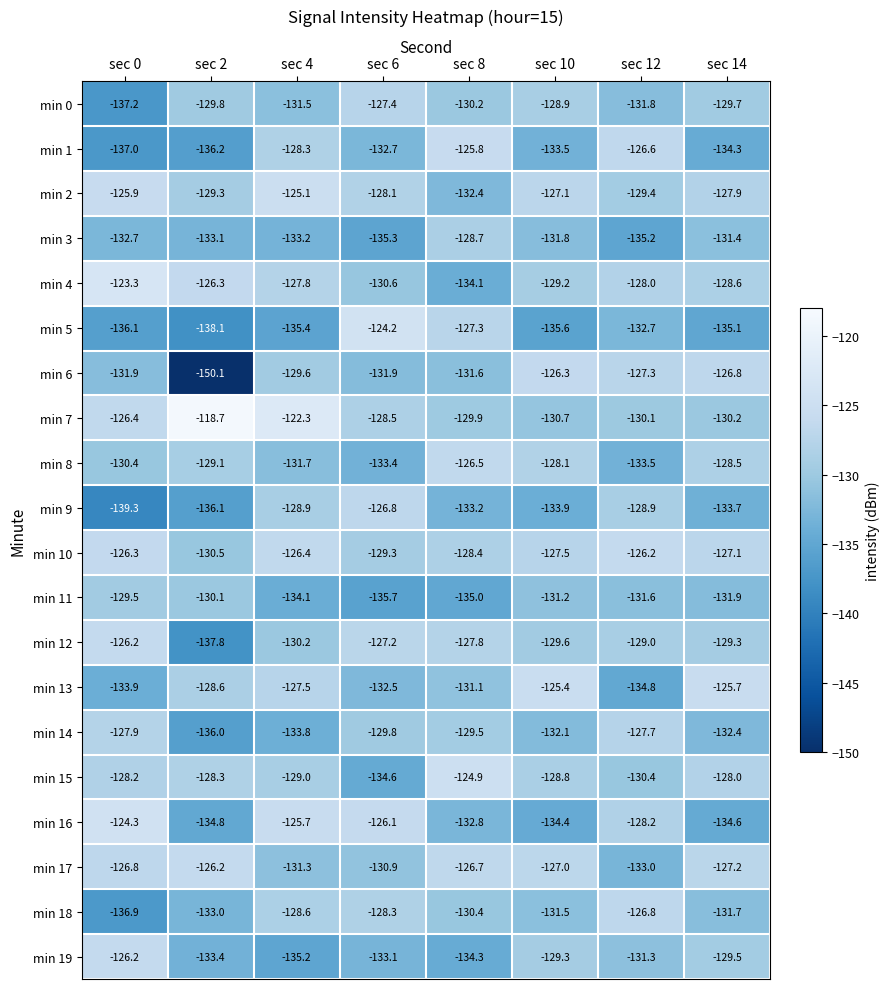

What is the difference between the second highest and second lowest values in the min 8 series?

5.3